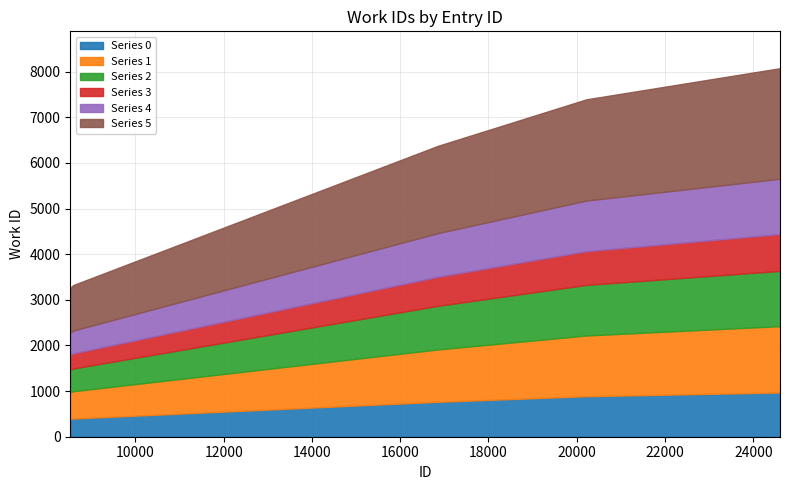

Which label corresponds to the smallest value in the chart?

8524